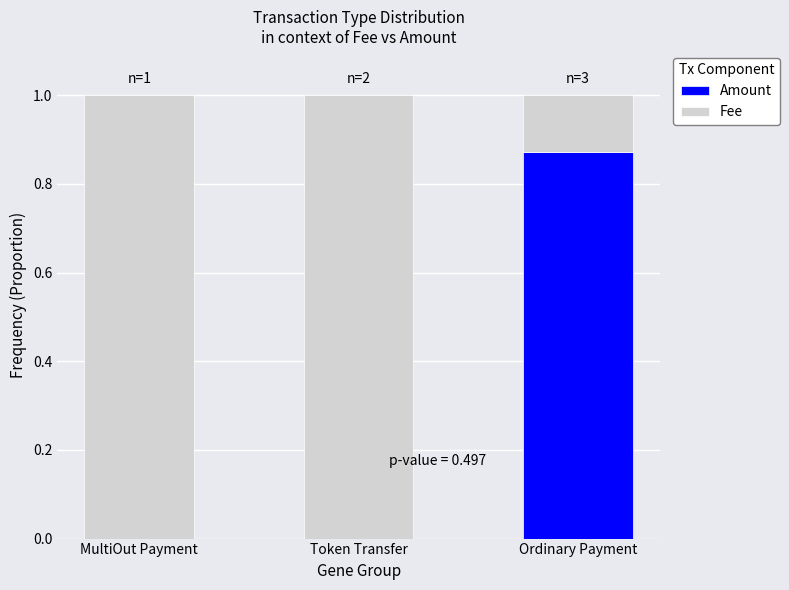

The value of Amount at Token Transfer is 0.0. True or false?

True